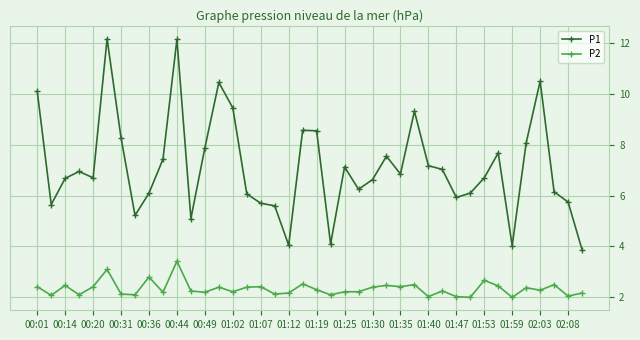

Is this an area chart (filled region under the line)?

No